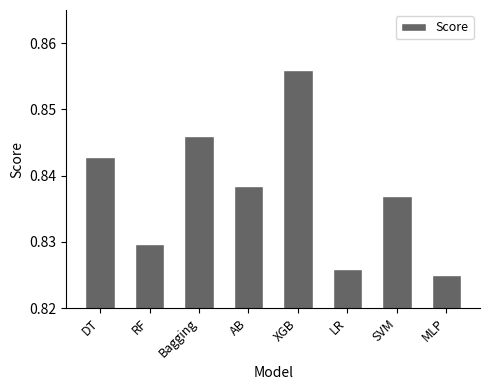

Does the chart contain stacked bars?

No